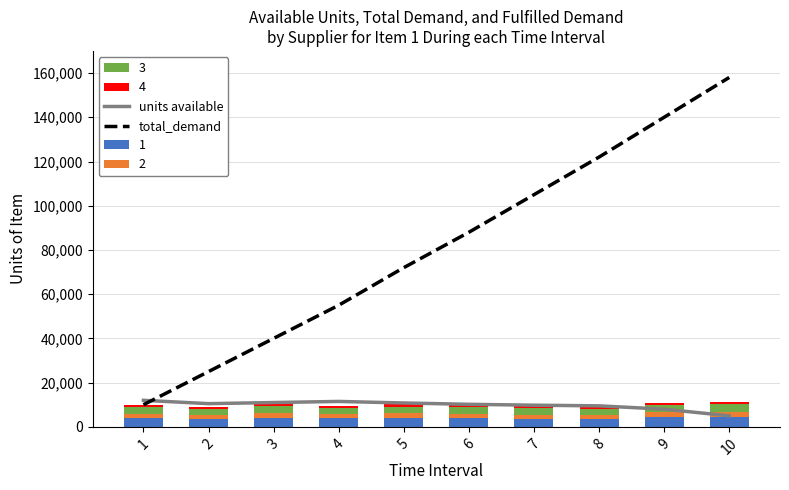

How many data points in units available are above 10500?

4